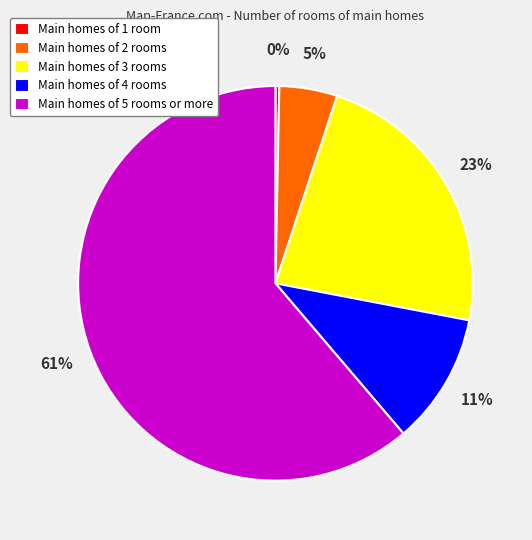

What percentage is the Main homes of 3 rooms slice, to the nearest percent?

23%